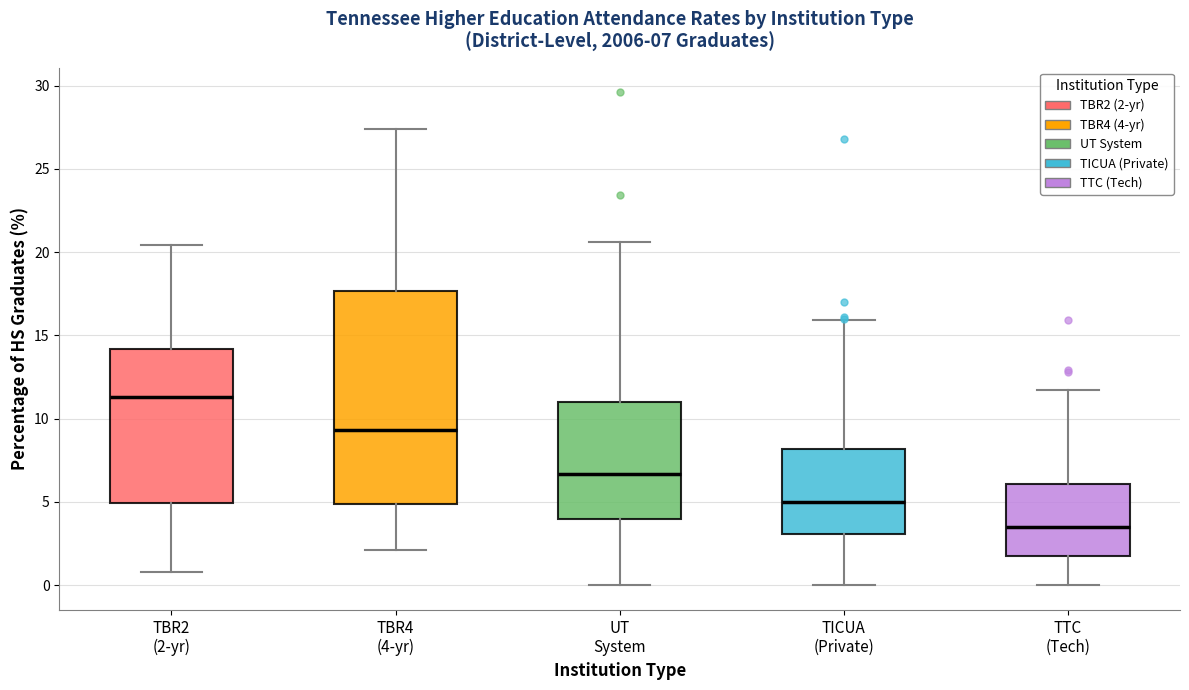

Which box has the lowest median line?

TTC (Tech)